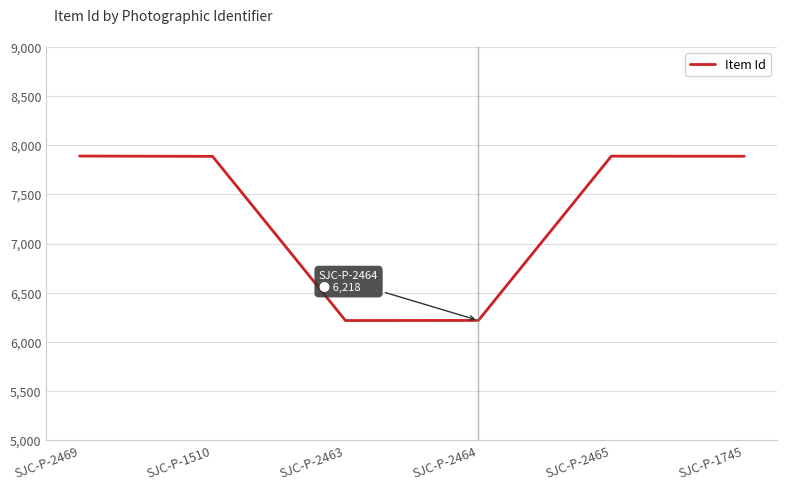

How many interior local peaks (higher than both neighbors) does the data have?

1